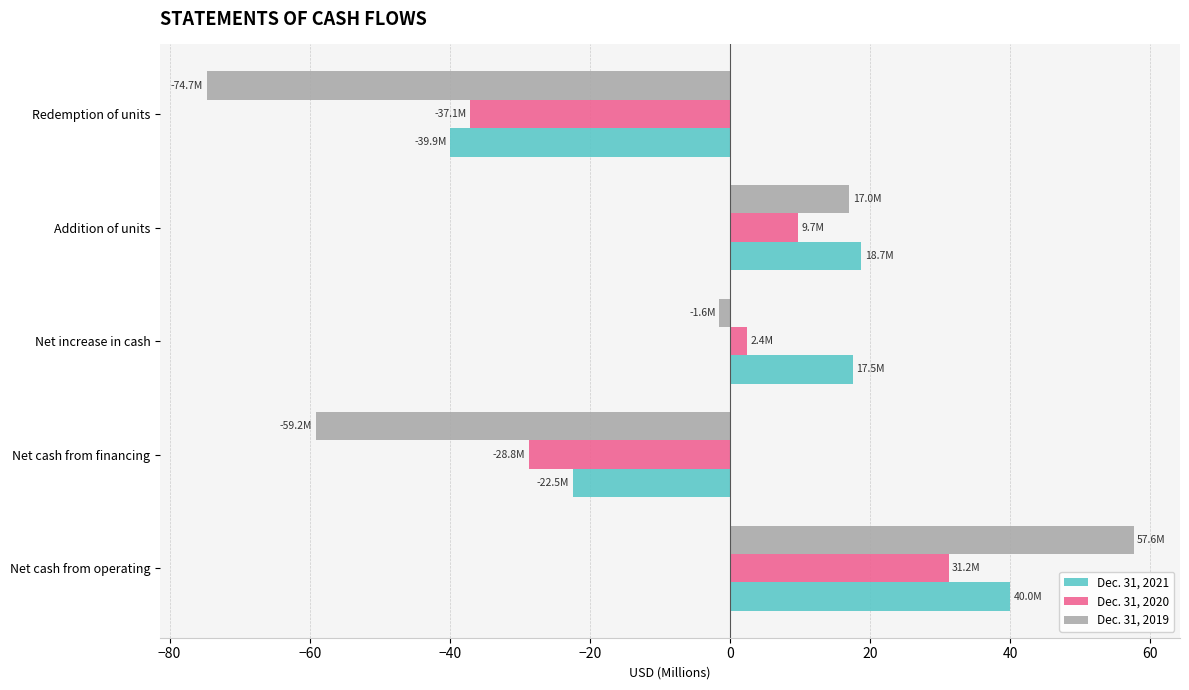

The Dec. 31, 2020 series shows -19.4 at Net cash from financing. True or false?

False